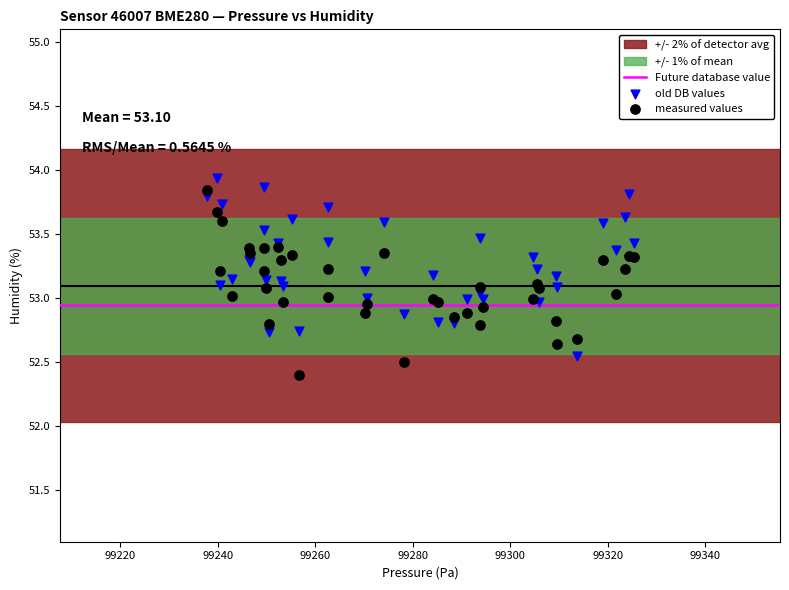

What is the X range (max minus min) for the scatter plot?

87.6